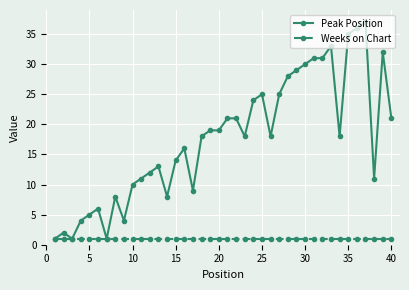

Which series has the largest range (max minus min)?

Peak Position